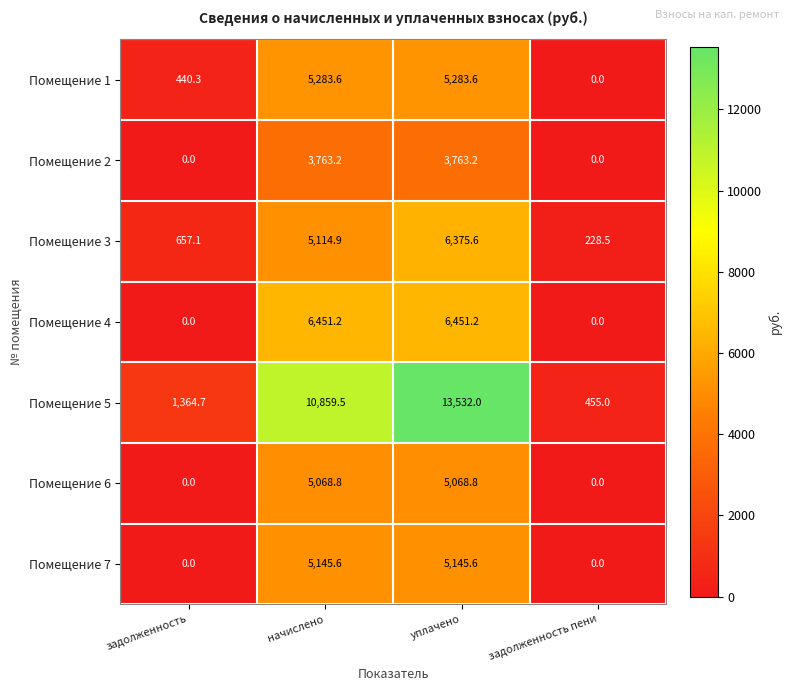

Between начислено and уплачено, which series saw the biggest shift?

Помещение 5